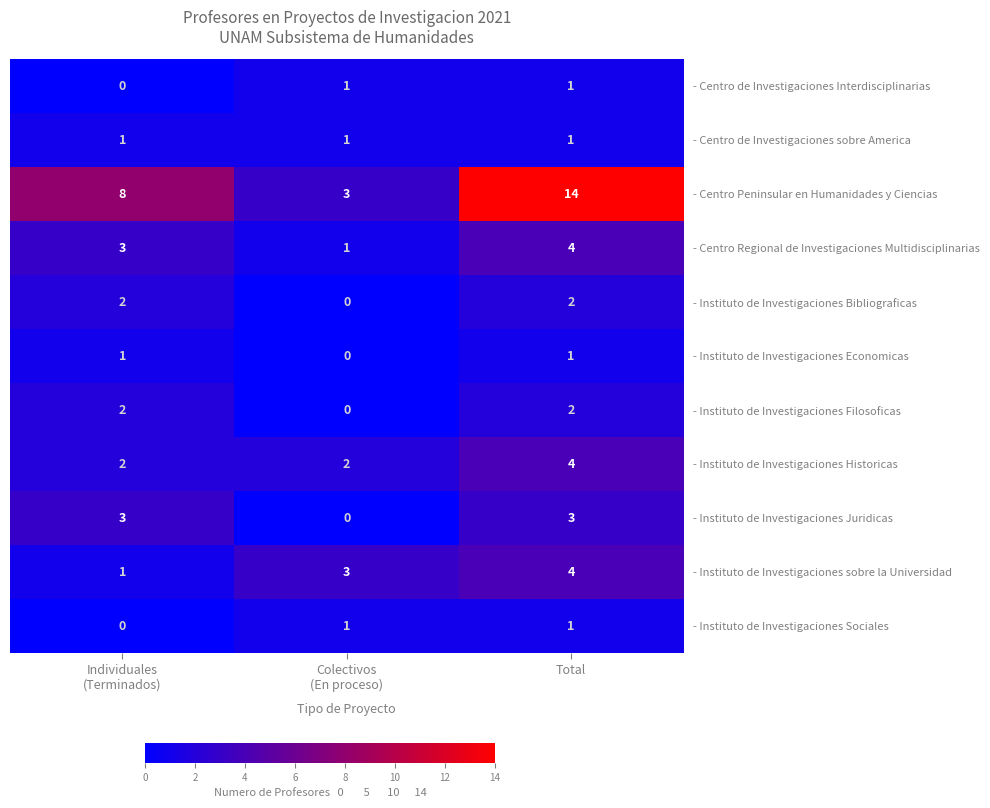

The value of - Instituto de Investigaciones Filosoficas at Total is 2. True or false?

True